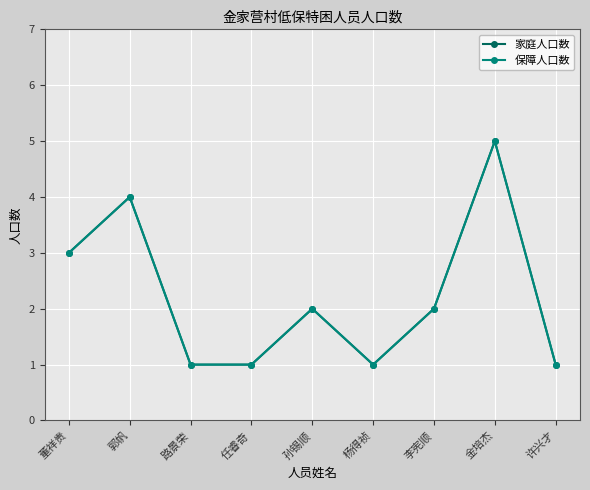

Is this an area chart (filled region under the line)?

No